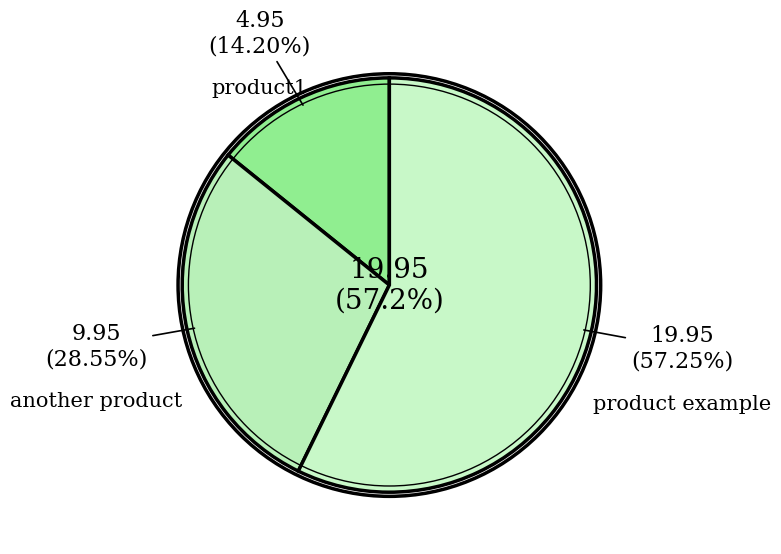

How many segments does this pie chart have?

3